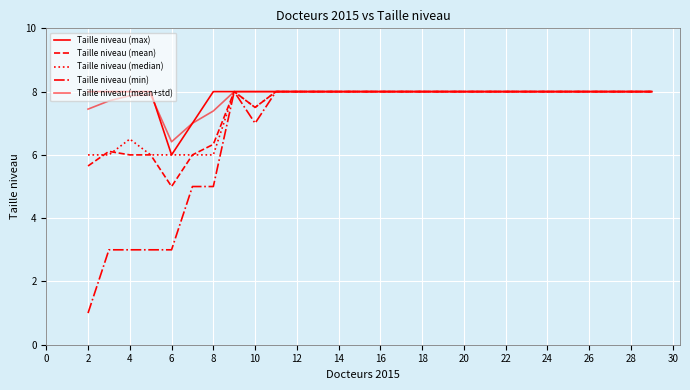

At which label does Taille niveau (mean) reach its peak?

12